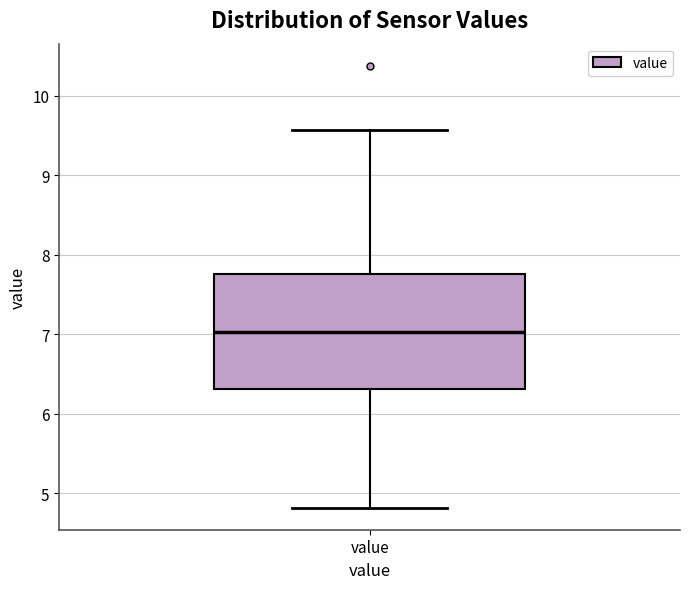

Where is the upper edge of the box for value on the y-axis? The values are not printed on the chart, so give them approximately, as read against the axis.

7.8